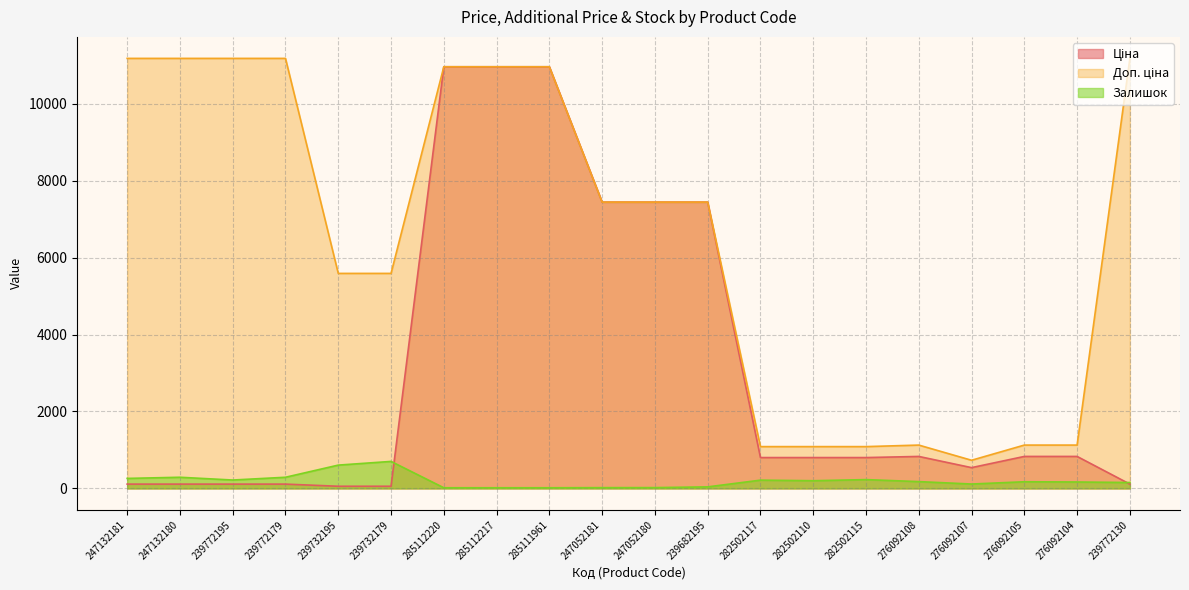

At which category is the sum across all series the highest?

285112220